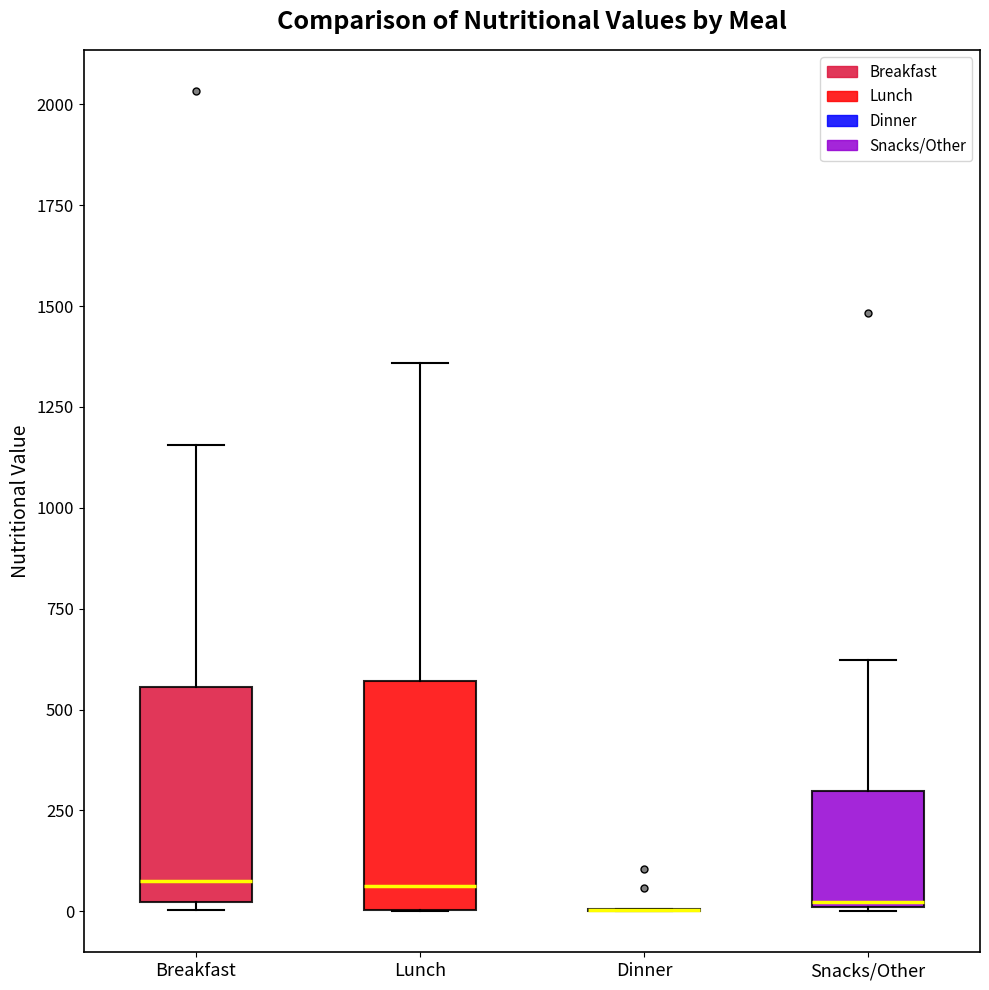

Reading left to right, transcribe this box plot: for each box, give where its median line is, the range the box spans, and where its two whiskers end, as read against the y-axis. The values are not printed on the chart, so give them approximately, as read against the axis.

Breakfast: median 50, box 0 to 550, whiskers 0 (just below the box's lower edge) to 1150
Lunch: median 50, box 0 to 550, whiskers 0 to 1350
Dinner: box collapsed to a line at 0, whiskers 0 to 0
Snacks/Other: median 0, box 0 to 300, whiskers 0 to 600